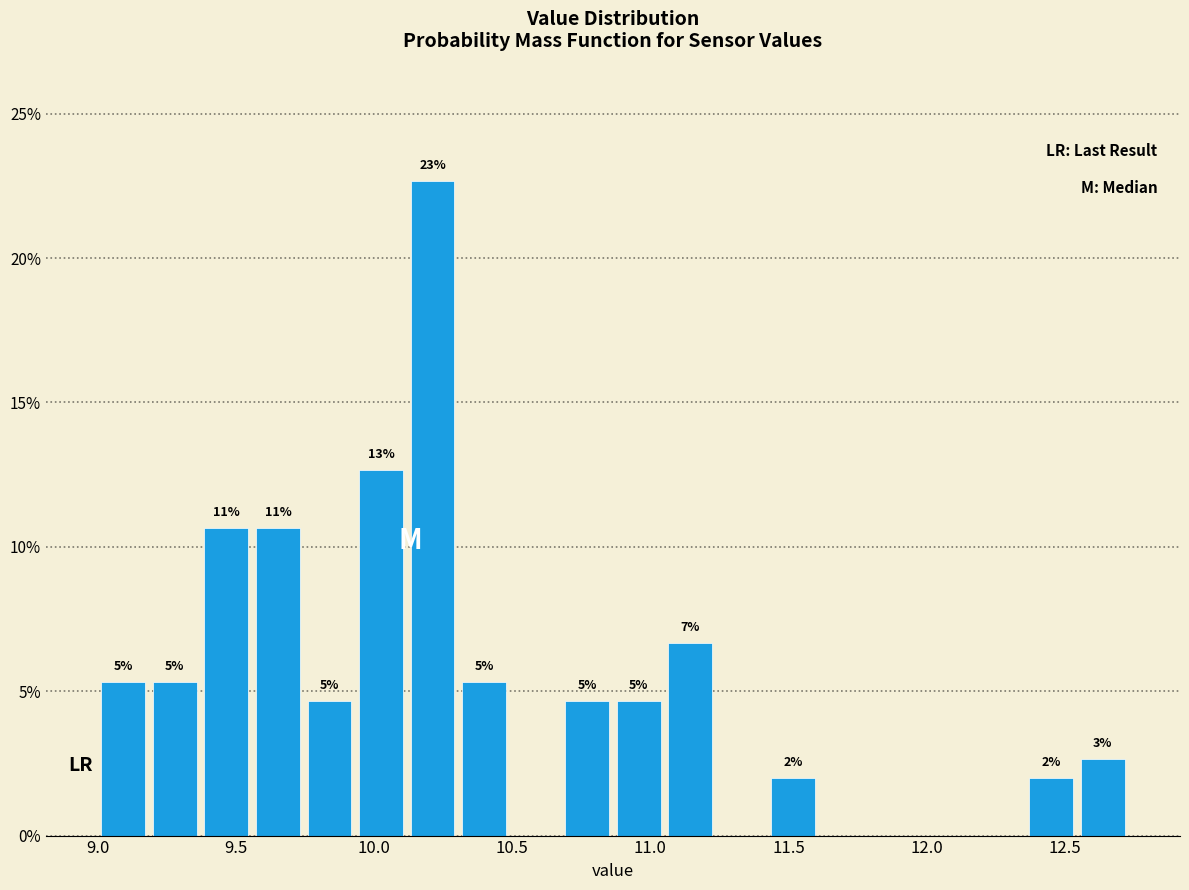

Around what value on the x-axis is the tallest bar? Give the approximate position of its centre, as read against the axis.

10.20